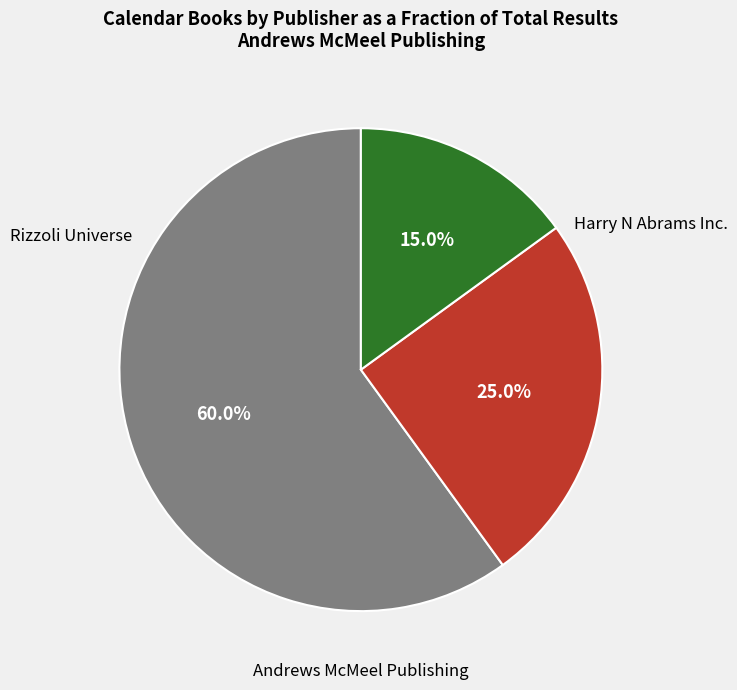

Is it true that Harry N Abrams Inc. is 22% of the pie?

False